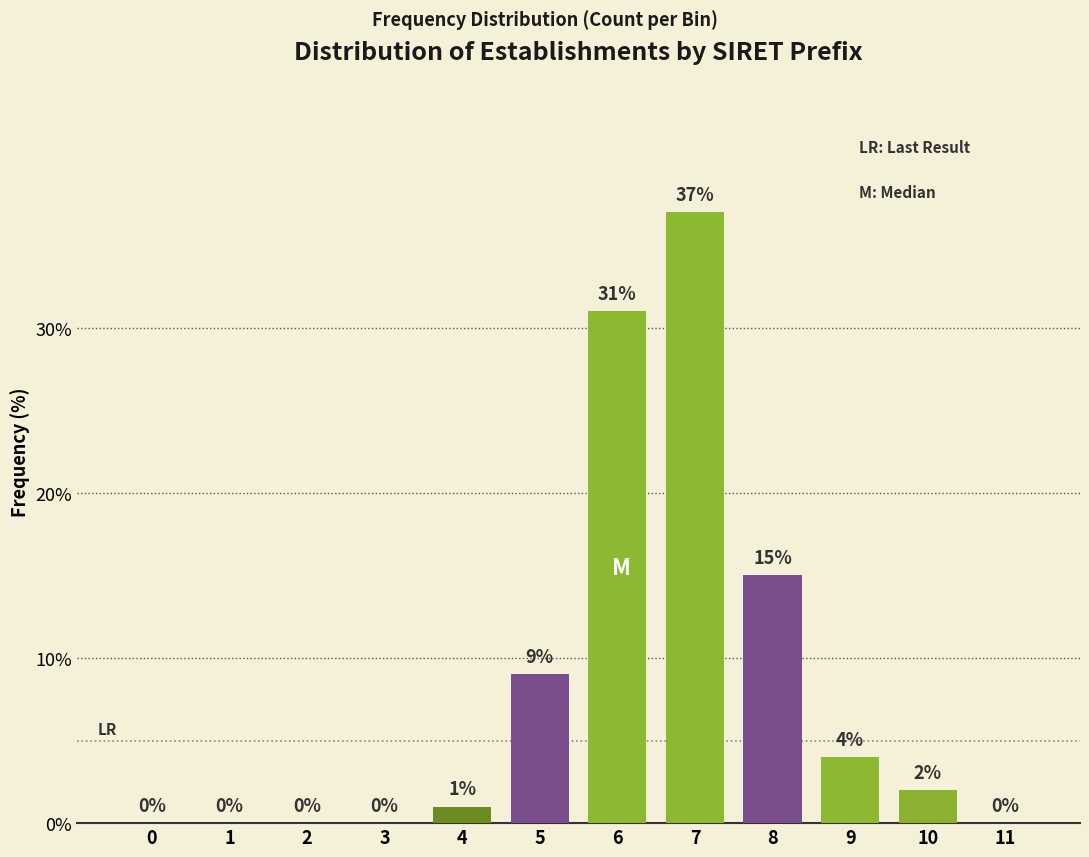

Reading left to right, transcribe all the data shown in this chart.

0=0	1=0	2=0	3=0	4=1	5=9	6=31	7=37	8=15	9=4	10=2	11=0